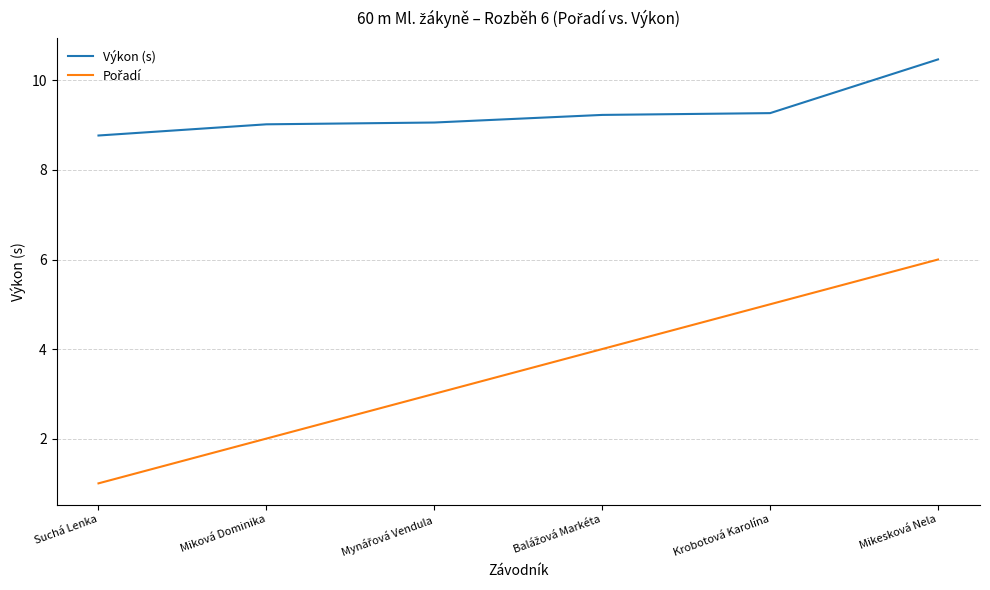

What is the difference between the maximum and minimum values in the Výkon (s) series?

1.7